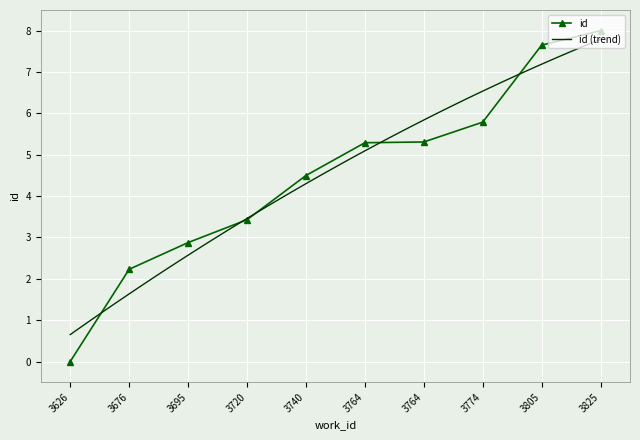

How many lines are shown in the chart?

1